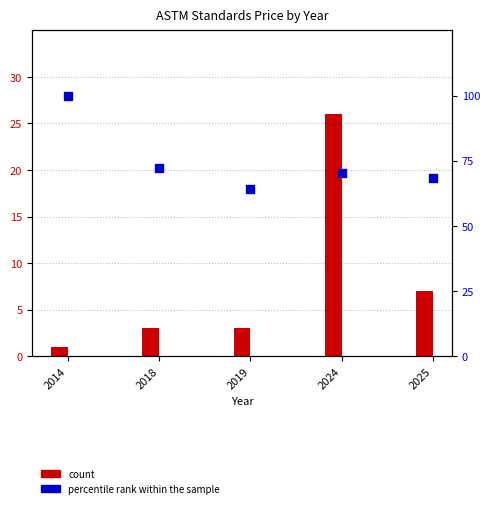

What is the total value across all series at 2019?

67.3